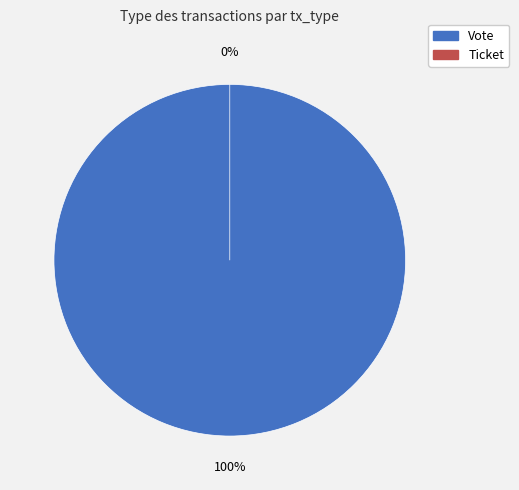

To the nearest percent, what is the average slice percentage?

50%